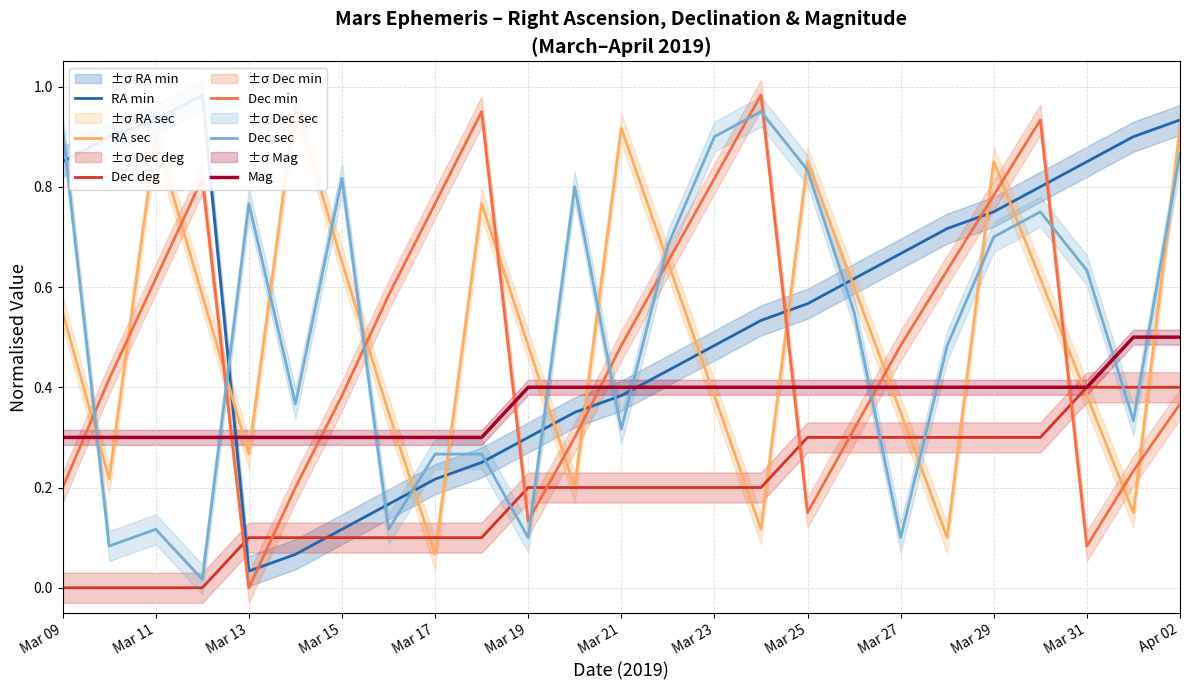

The Dec sec series shows 0.1 at 23. True or false?

False